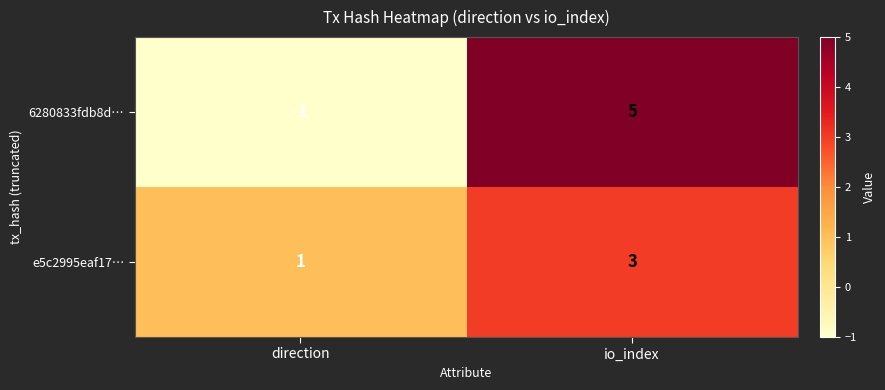

Read the 6280833fdb8d… value at io_index.

5